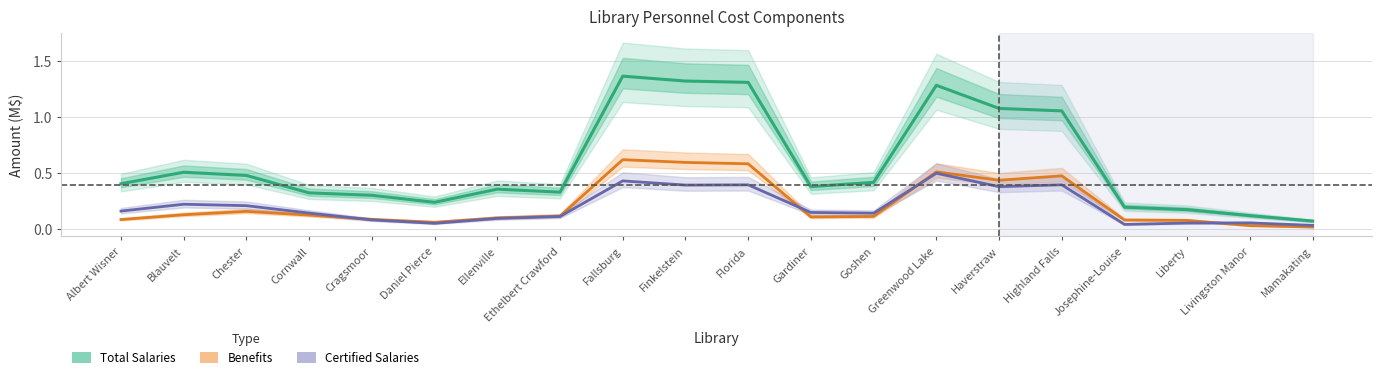

What is the value of the Total Salaries (M$) point at the 7th from the left?

0.4